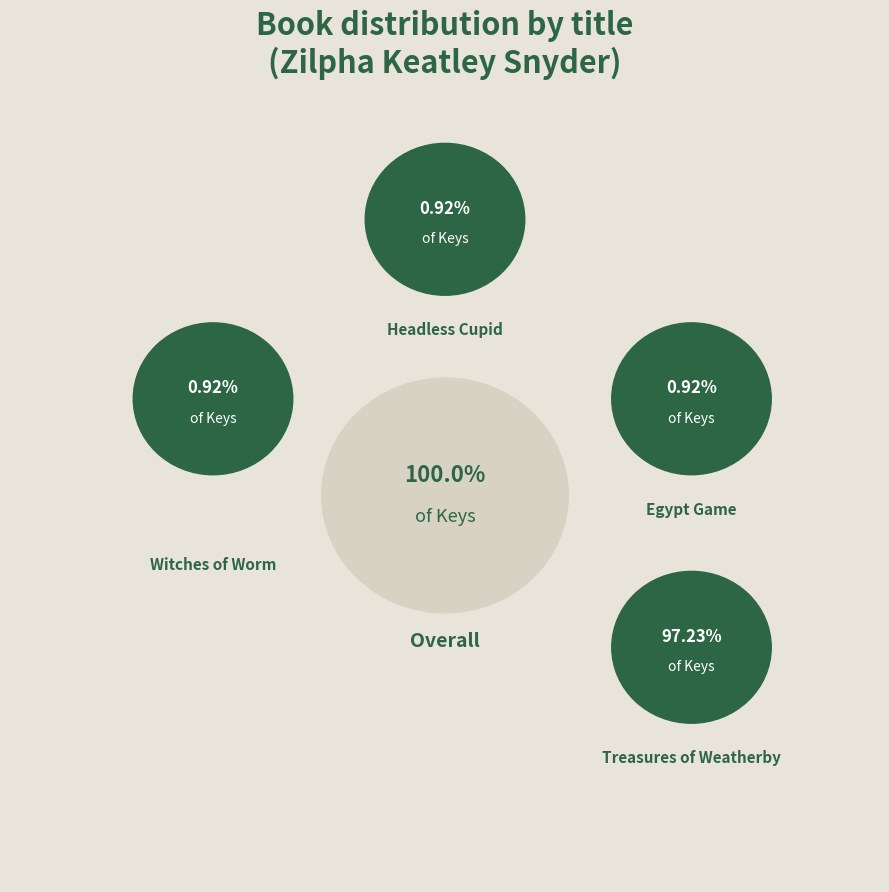

Between Treasures of Weatherby and Egypt Game, which is larger?

Treasures of Weatherby